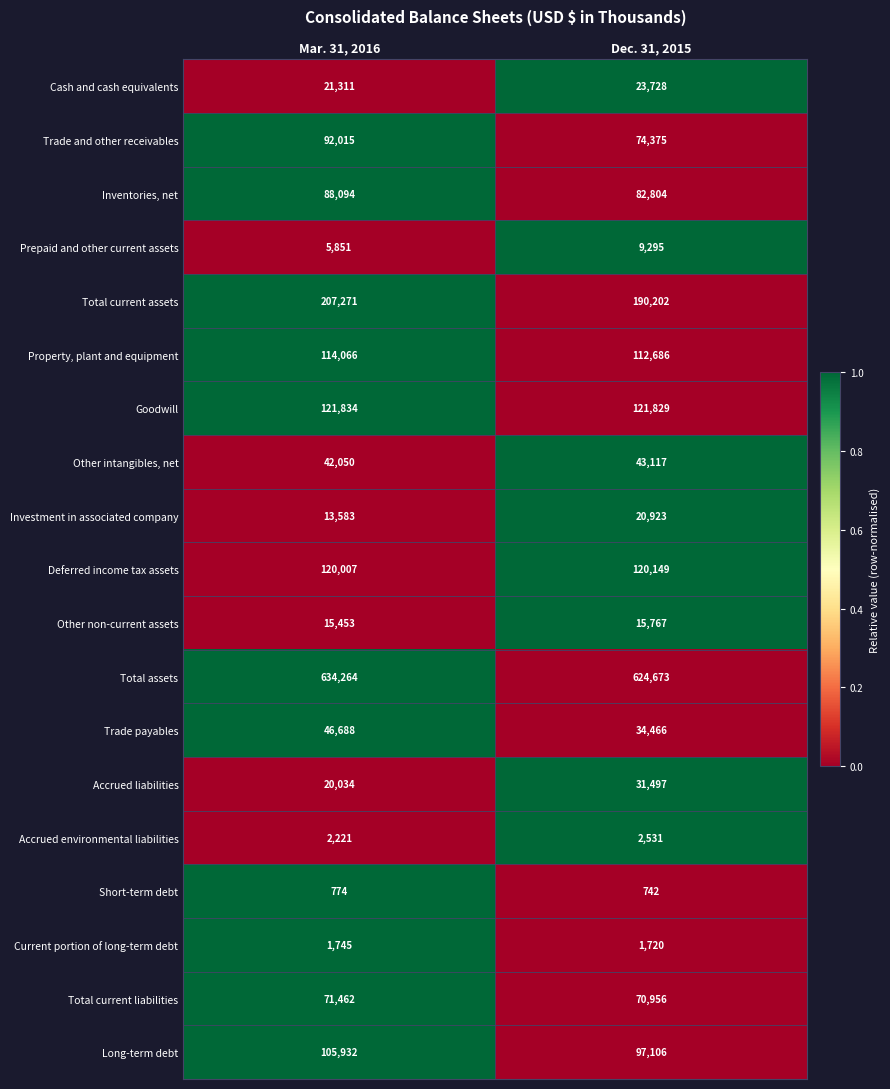

Which series has the largest range (max minus min)?

Trade and other receivables